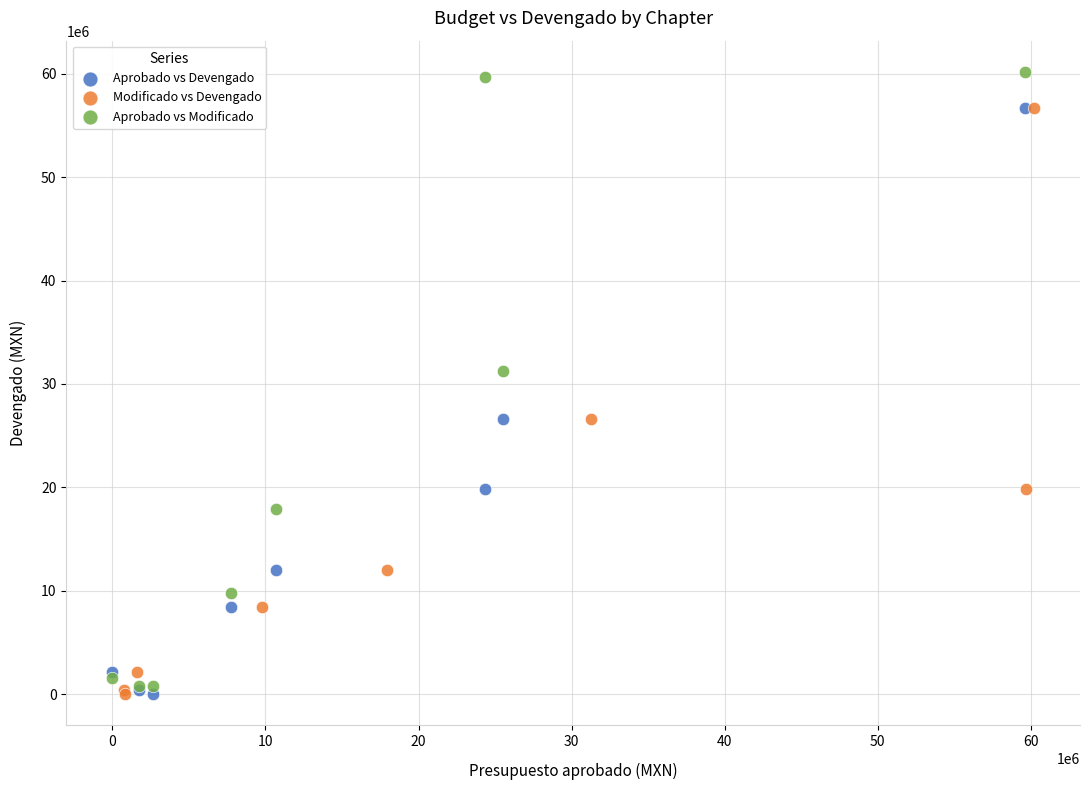

Which series reaches the maximum Y coordinate?

Aprobado vs Modificado